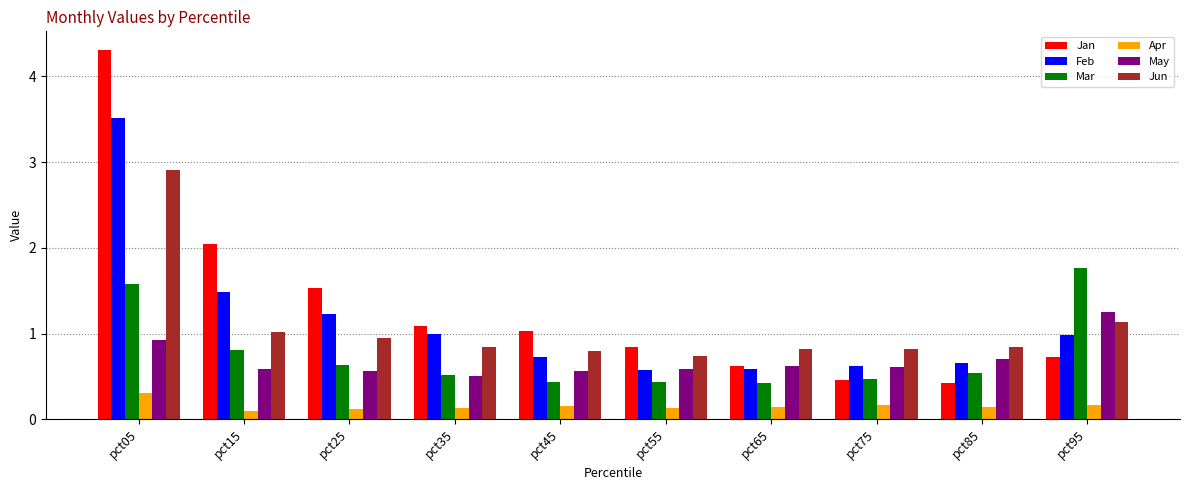

Which series has the widest spread of values?

Jan